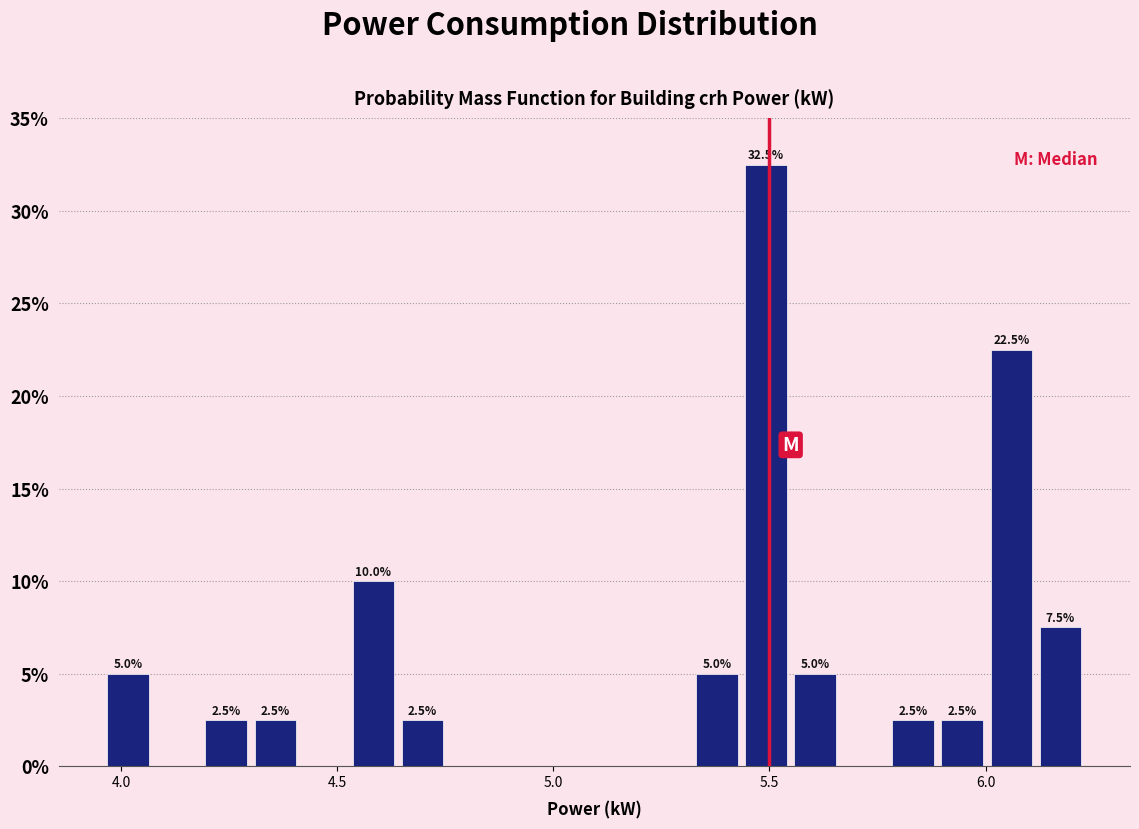

Read against the x-axis, roughly where is the centre of the tallest bar?

5.50